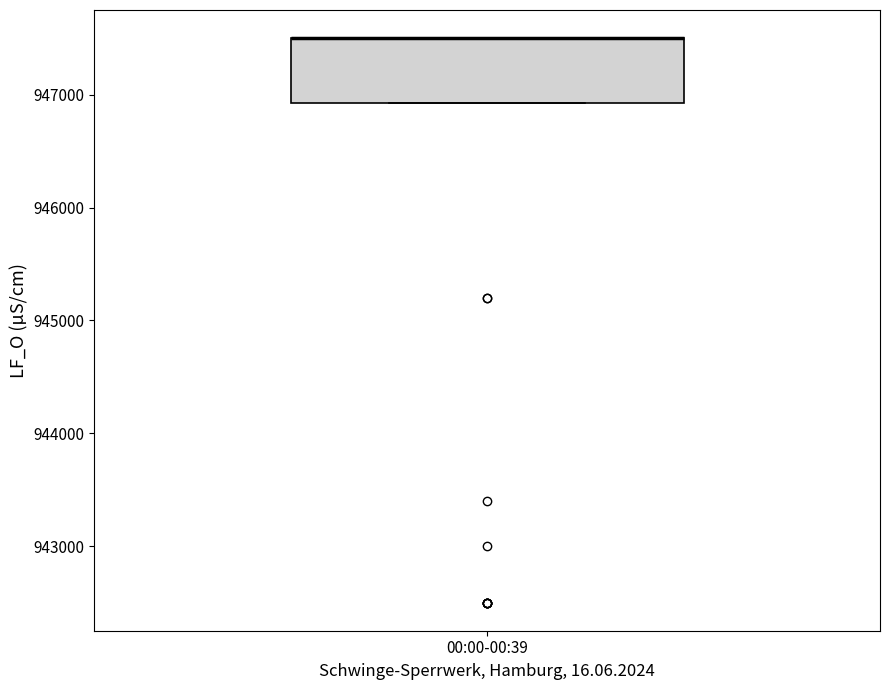

Where is the lower edge of the box for 00:00-00:39 on the y-axis? The values are not printed on the chart, so give them approximately, as read against the axis.

946900